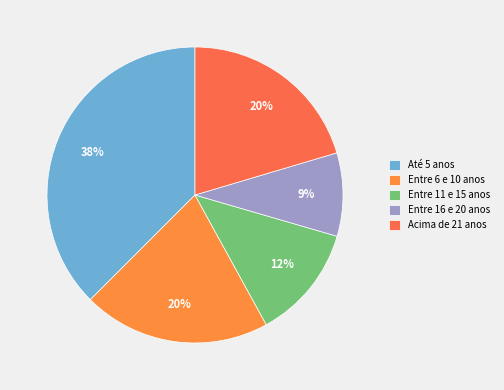

How many segments does this pie chart have?

5